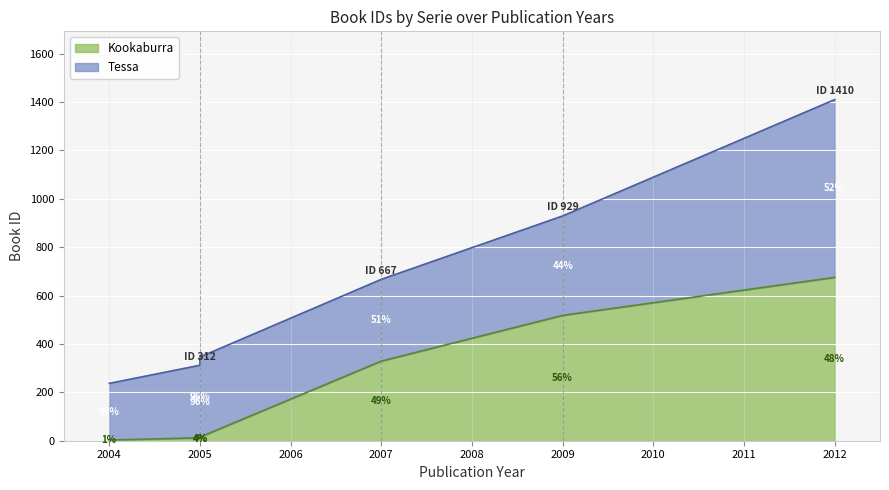

The value at 2009 is 518. True or false?

True